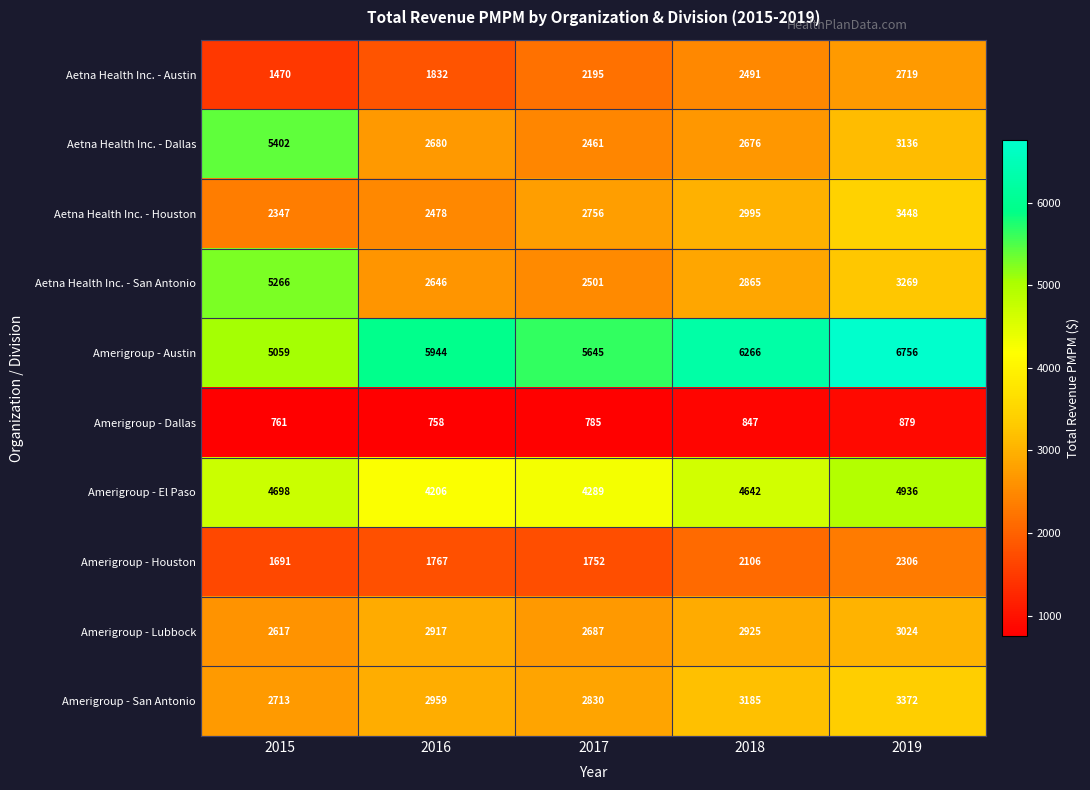

Which series changed the most between 2016 and 2017?

Aetna Health Inc. - Austin